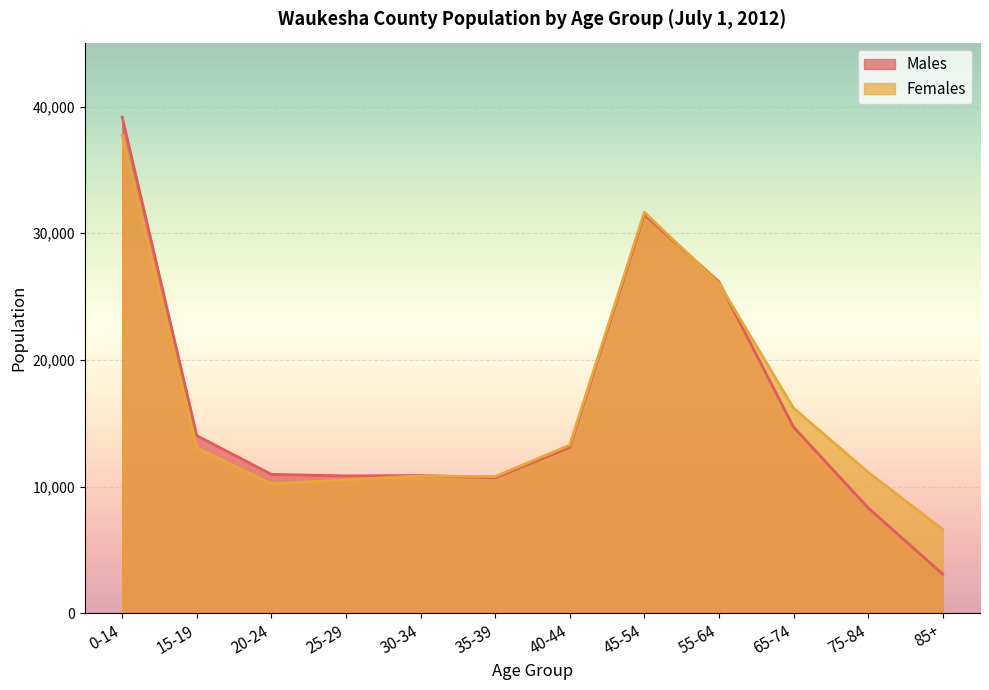

What is the greatest value displayed?

39176